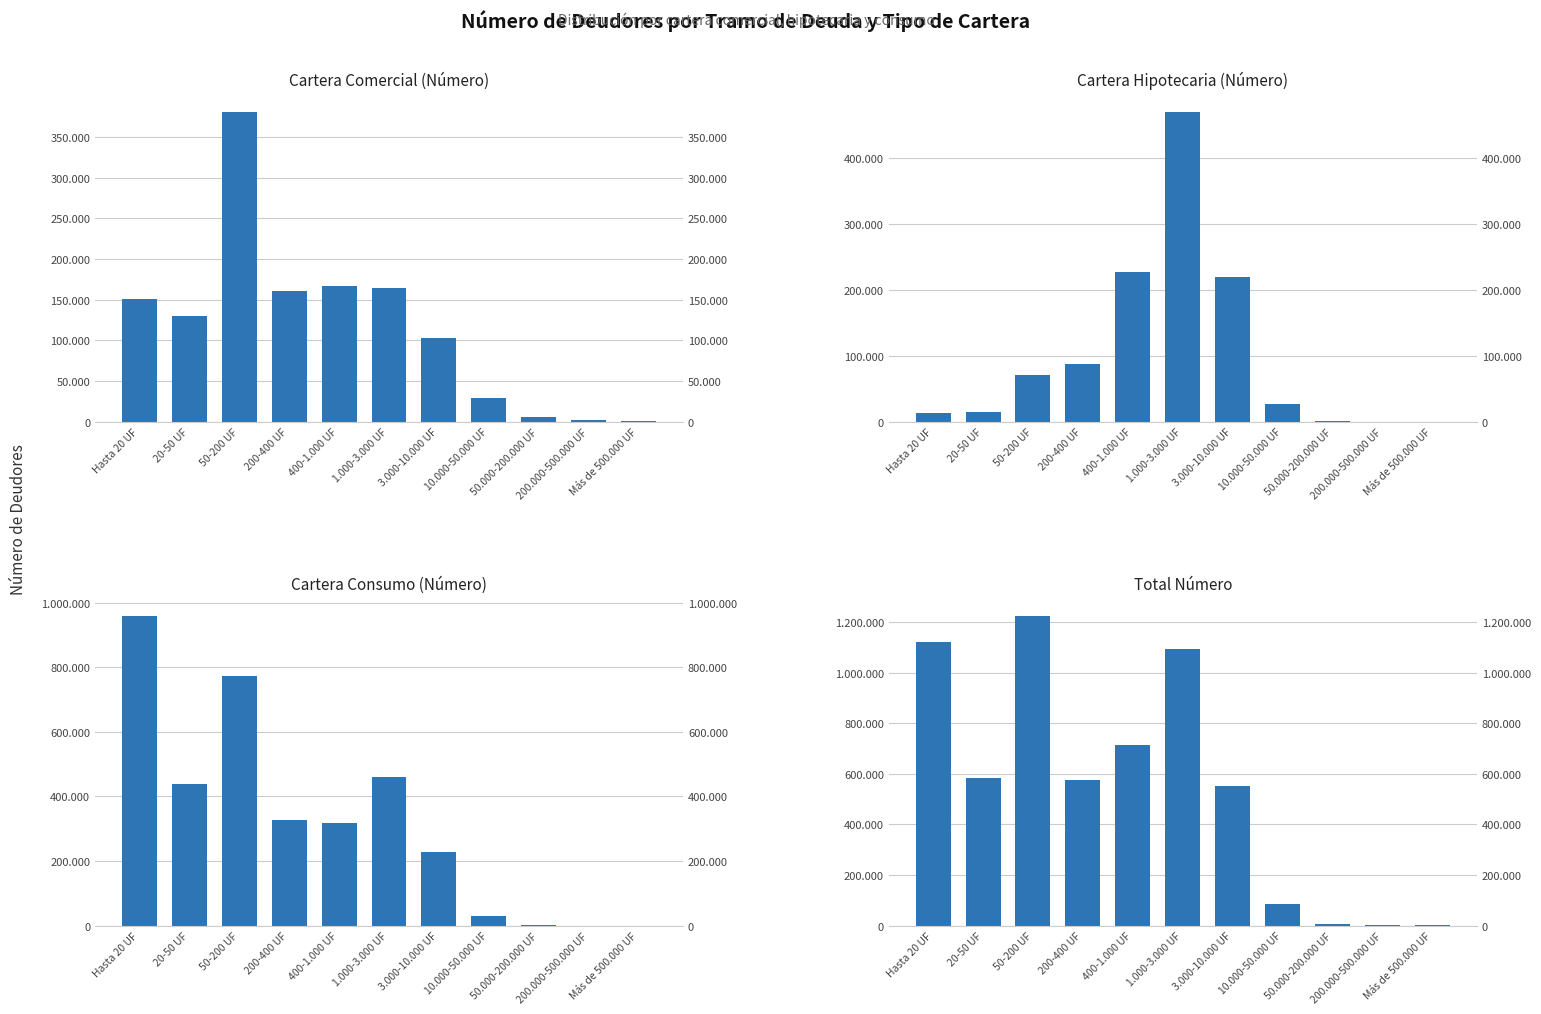

At which label does Cartera Comercial (Número) first exceed 129756?

Hasta 20 UF